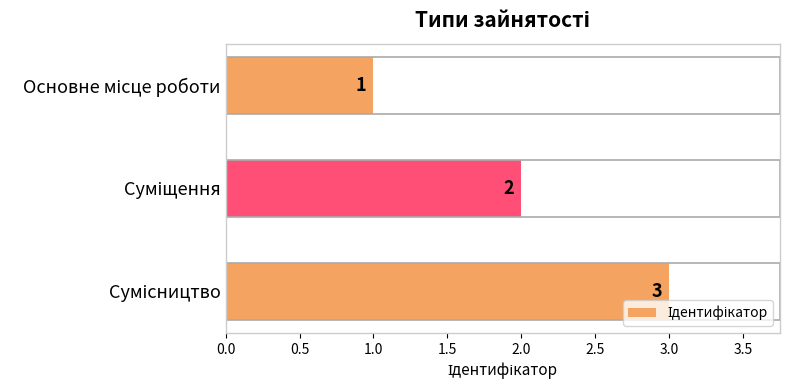

What is the sum of all values?

6